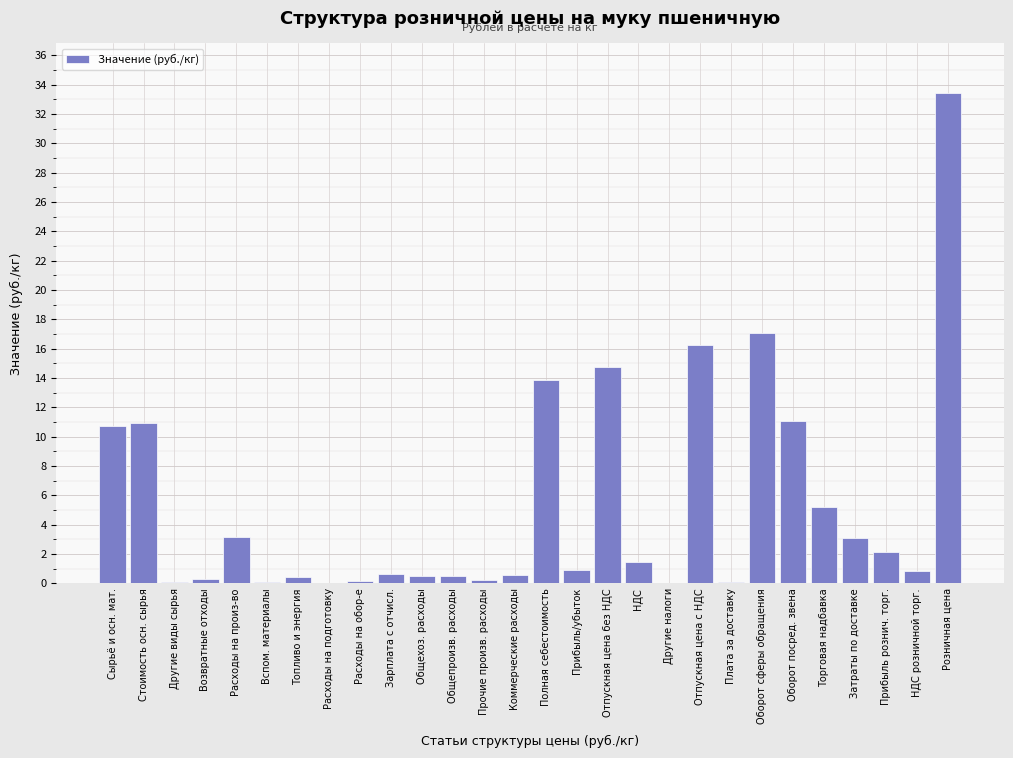

What is the sum of all values?

148.6